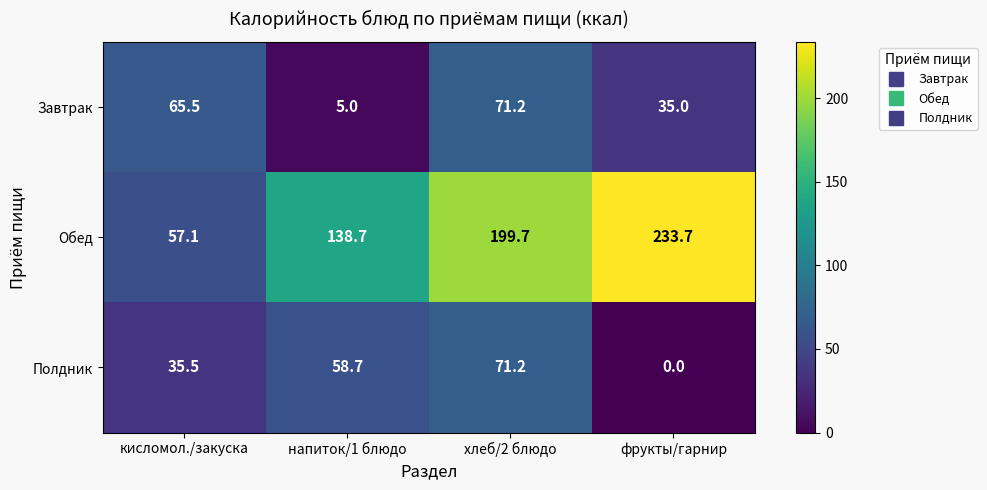

What is the sum of the Завтрак values at фрукты/гарнир and хлеб/2 блюдо?

106.2